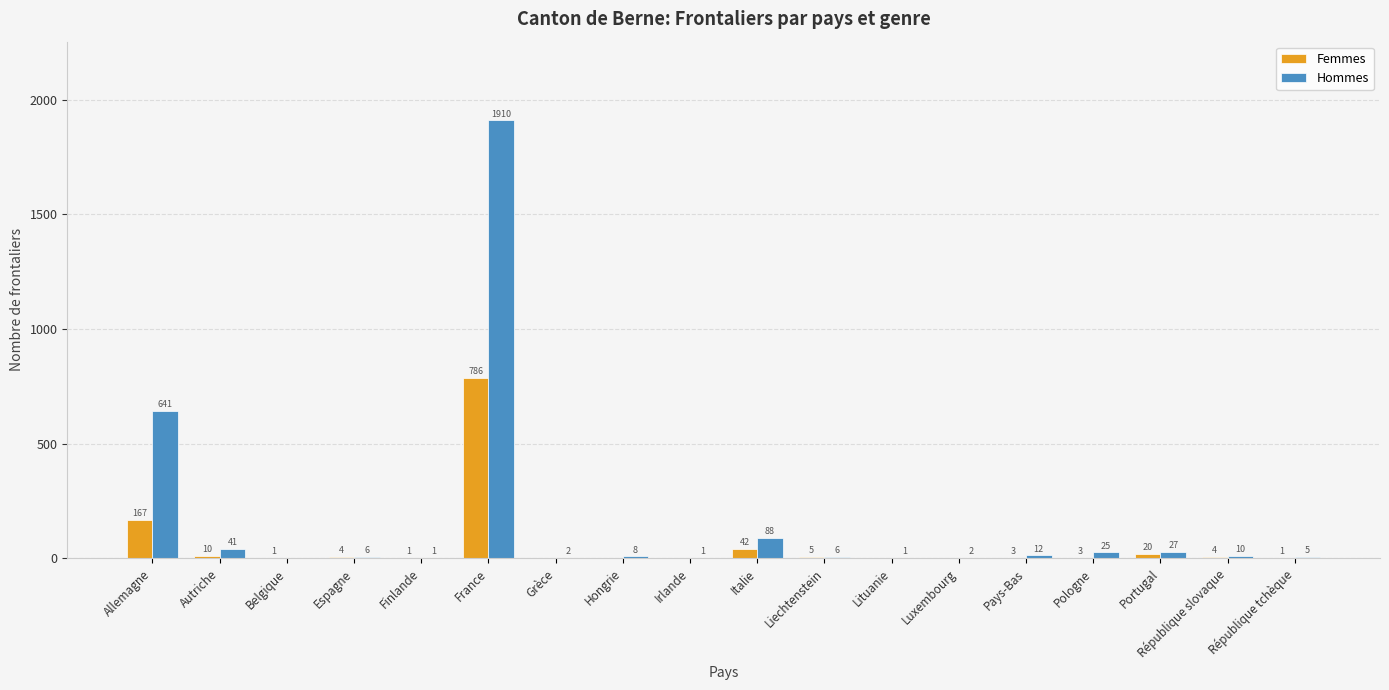

Reading right to left, extract all data points from this chart.

Femmes: République tchèque=1	République slovaque=4	Portugal=20	Pologne=3	Pays-Bas=3	Luxembourg=0	Lituanie=0	Liechtenstein=5	Italie=42	Irlande=0	Hongrie=0	Grèce=0	France=786	Finlande=1	Espagne=4	Belgique=1	Autriche=10	Allemagne=167
Hommes: République tchèque=5	République slovaque=10	Portugal=27	Pologne=25	Pays-Bas=12	Luxembourg=2	Lituanie=1	Liechtenstein=6	Italie=88	Irlande=1	Hongrie=8	Grèce=2	France=1910	Finlande=1	Espagne=6	Belgique=0	Autriche=41	Allemagne=641